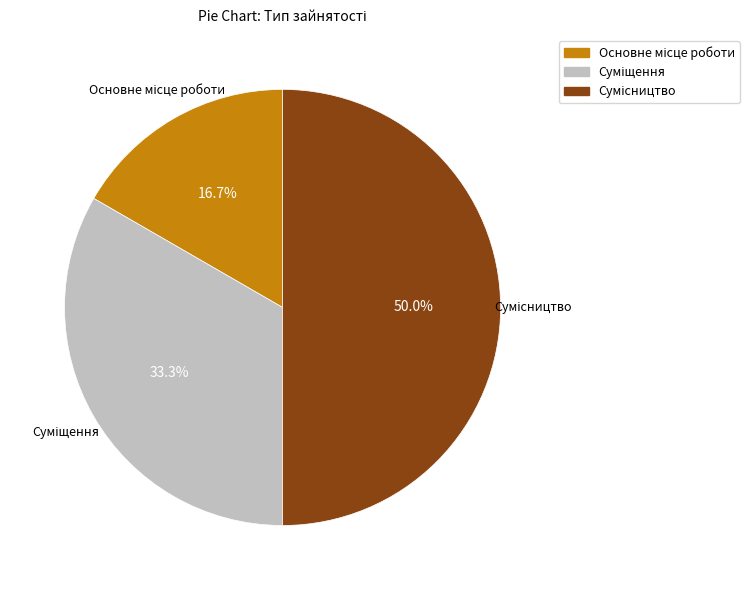

To the nearest percent, what portion does Сумісництво represent?

50%